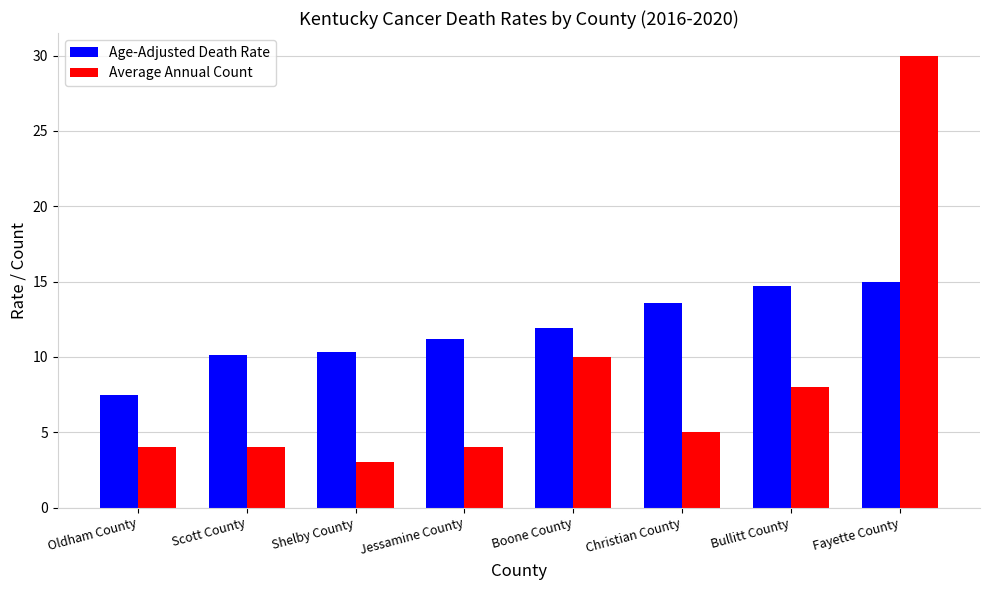

What is the value of the Age-Adjusted Death Rate bar at the 6th from the left?

13.6